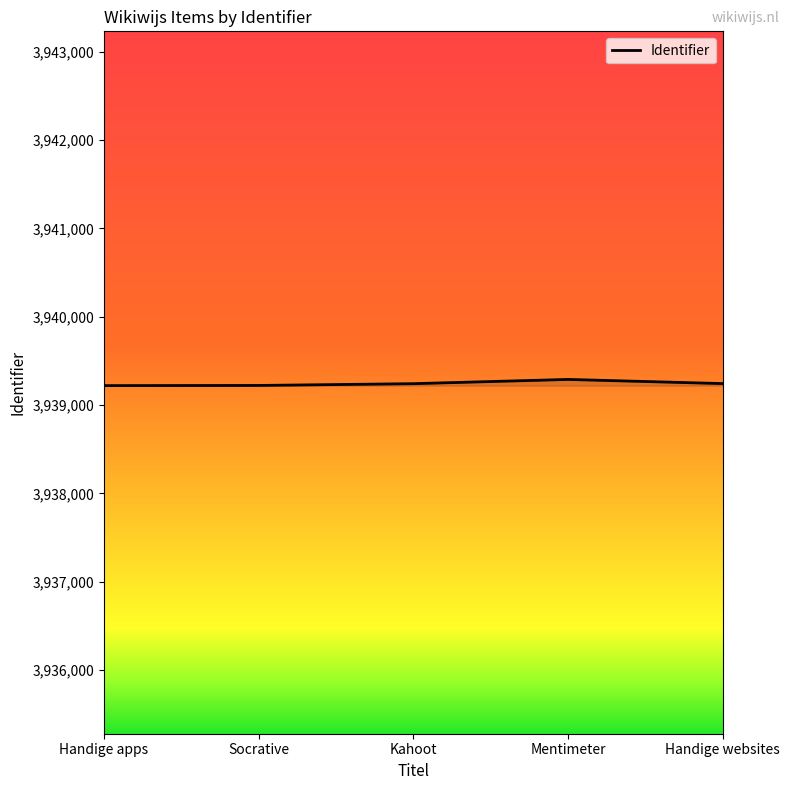

What is the sum of the values at Mentimeter and Handige websites?

7878533